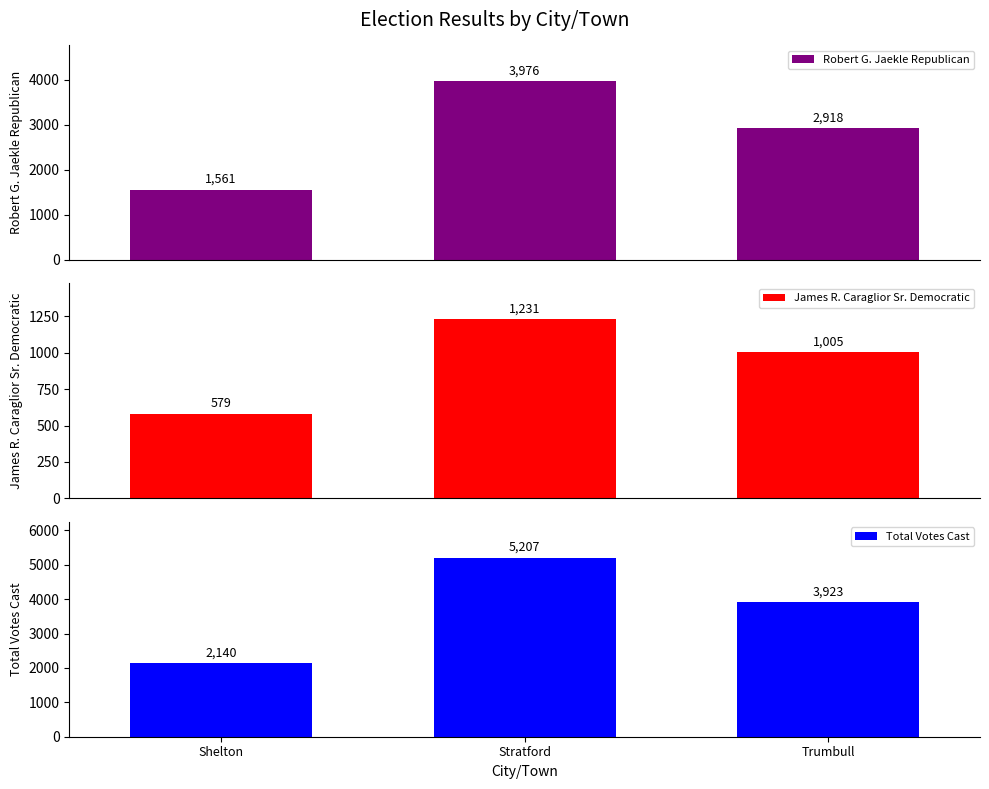

The value of Total Votes Cast at Trumbull is 2476. True or false?

False